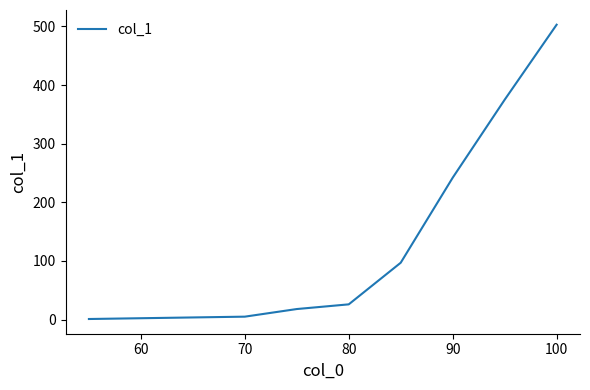

How many values are below 97?

4